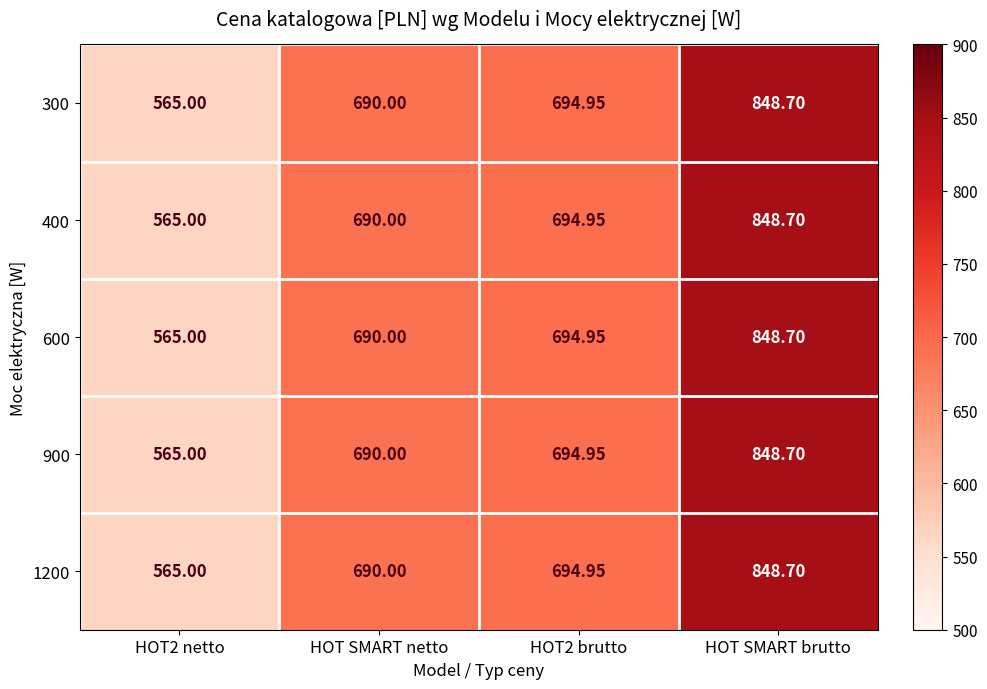

At which category is the sum across all series the highest?

HOT SMART brutto